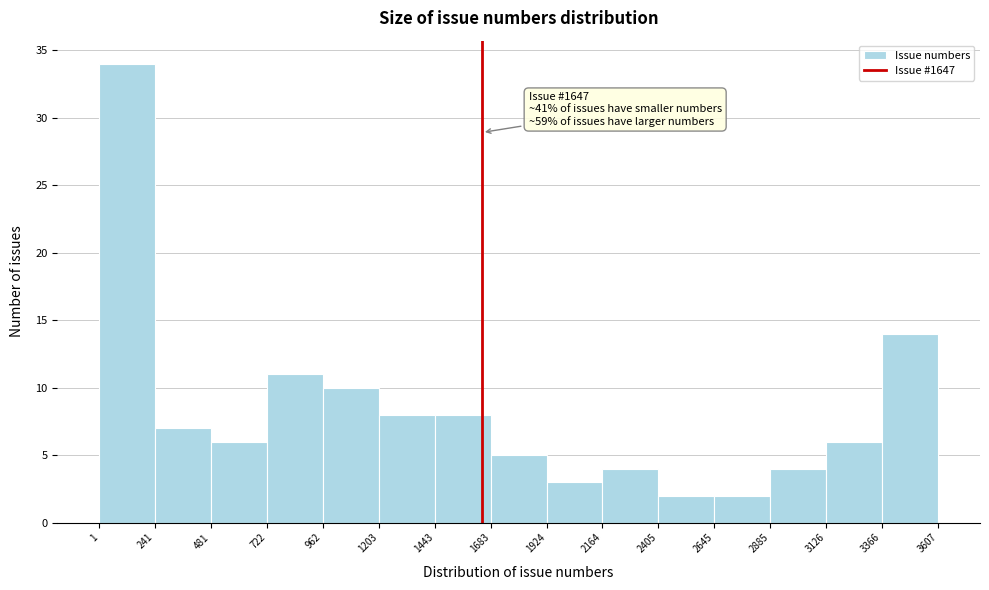

Over which range of the x-axis is the bar tallest?

1 to 241